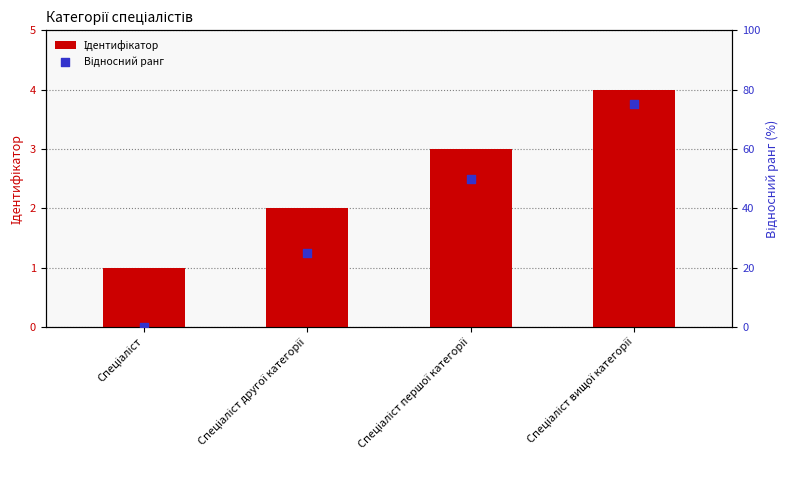

Which series has the widest spread of Y values?

Відносний ранг